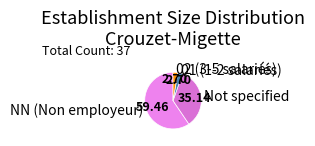

Approximately how many times larger is the value at Not specified compared to 01 (1-2 salariés)?

13.0